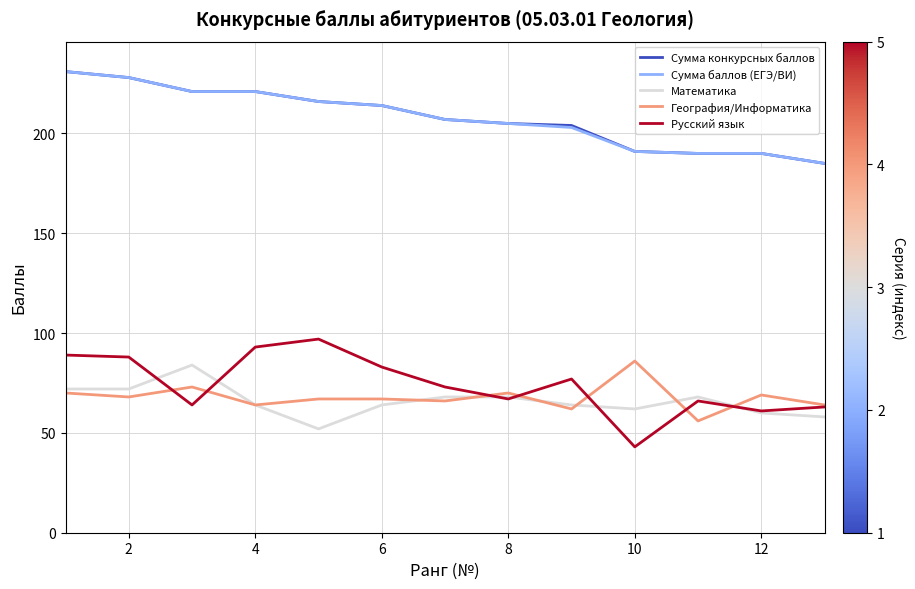

True or false: Математика and География/Информатика cross at least once.

True